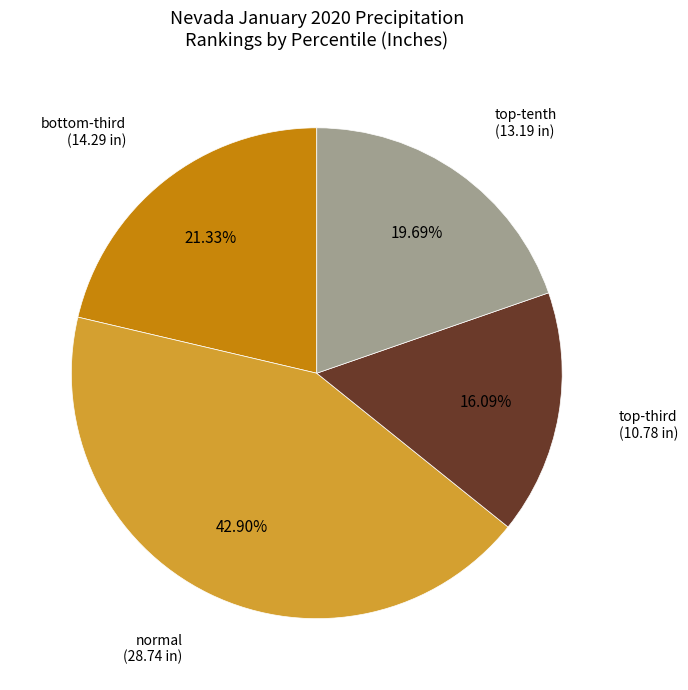

Is there a majority slice in this chart?

No